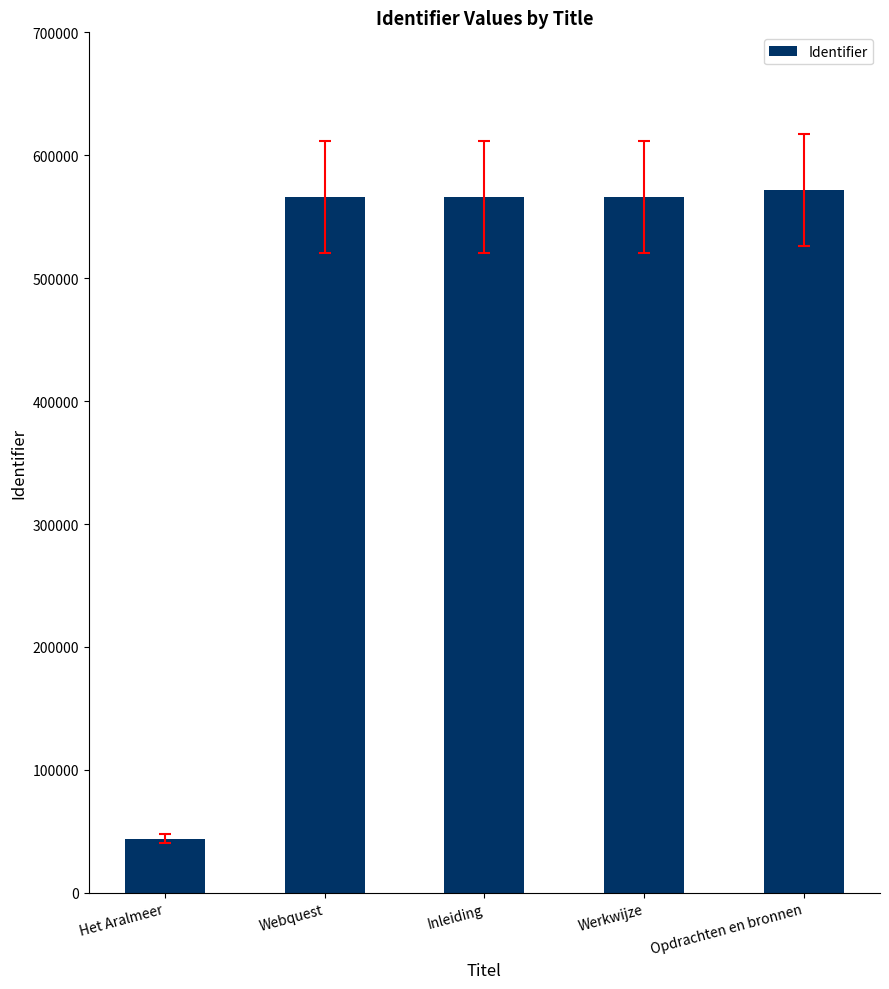

What is the sum of the values at Het Aralmeer and Werkwijze?

610050